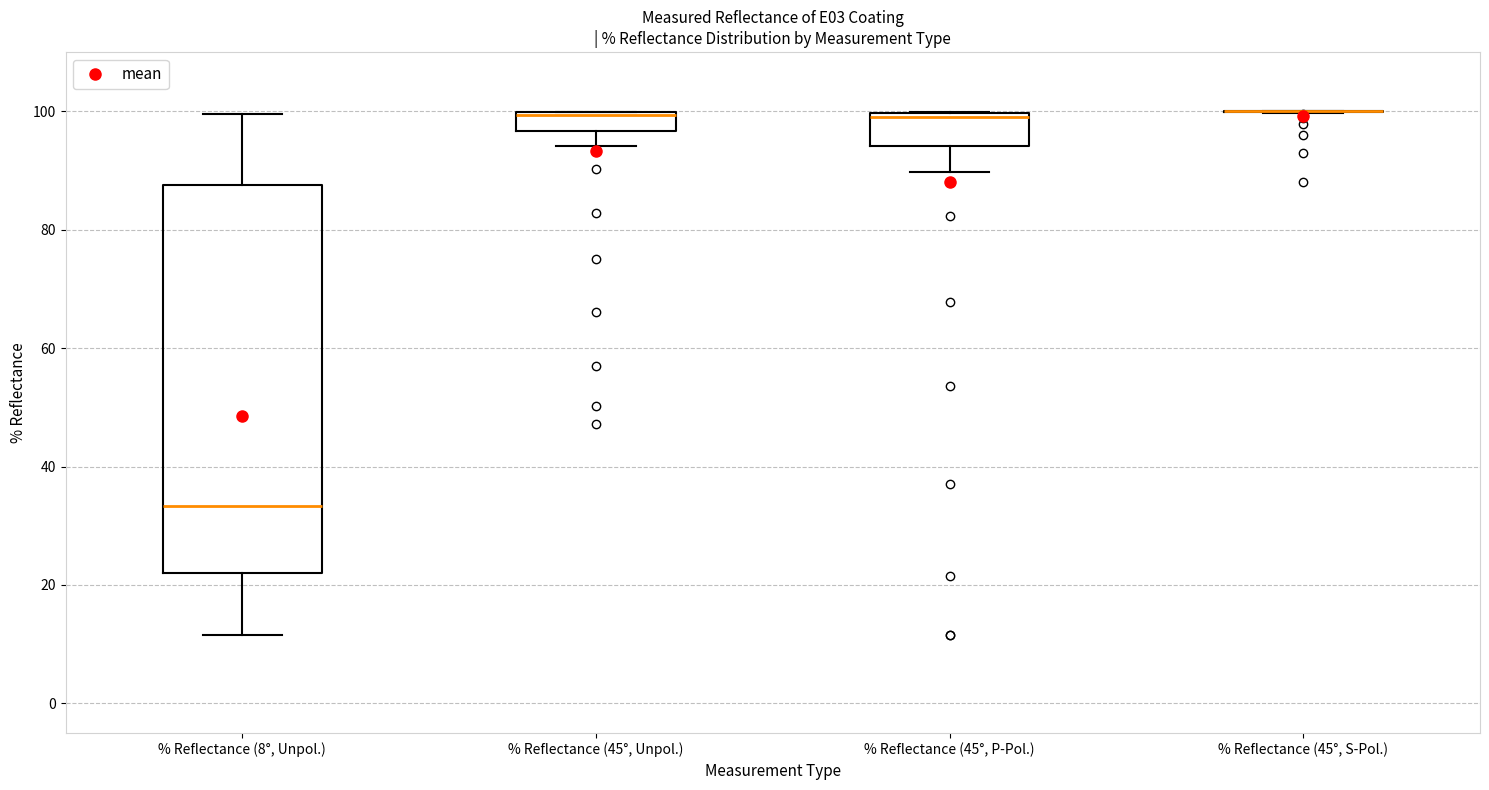

Which box is the tallest, from its lower edge to its upper edge?

% Reflectance (8°, Unpol.)